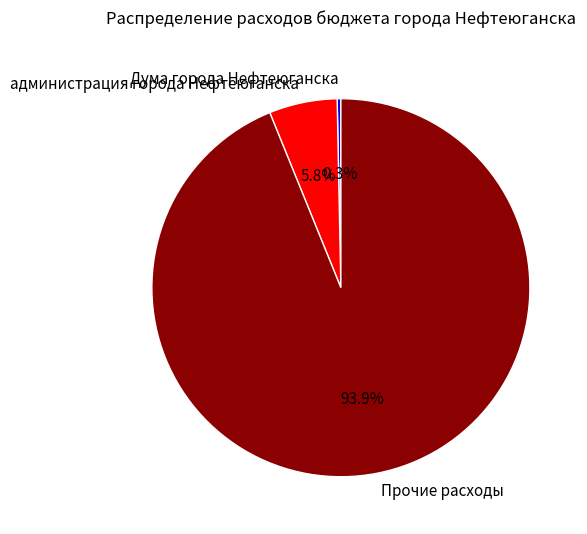

Count the number of slices in the pie.

3